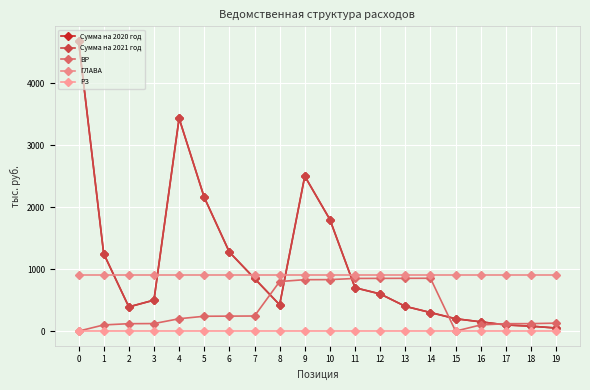

Is it true that РЗ equals 2 at 12?

False